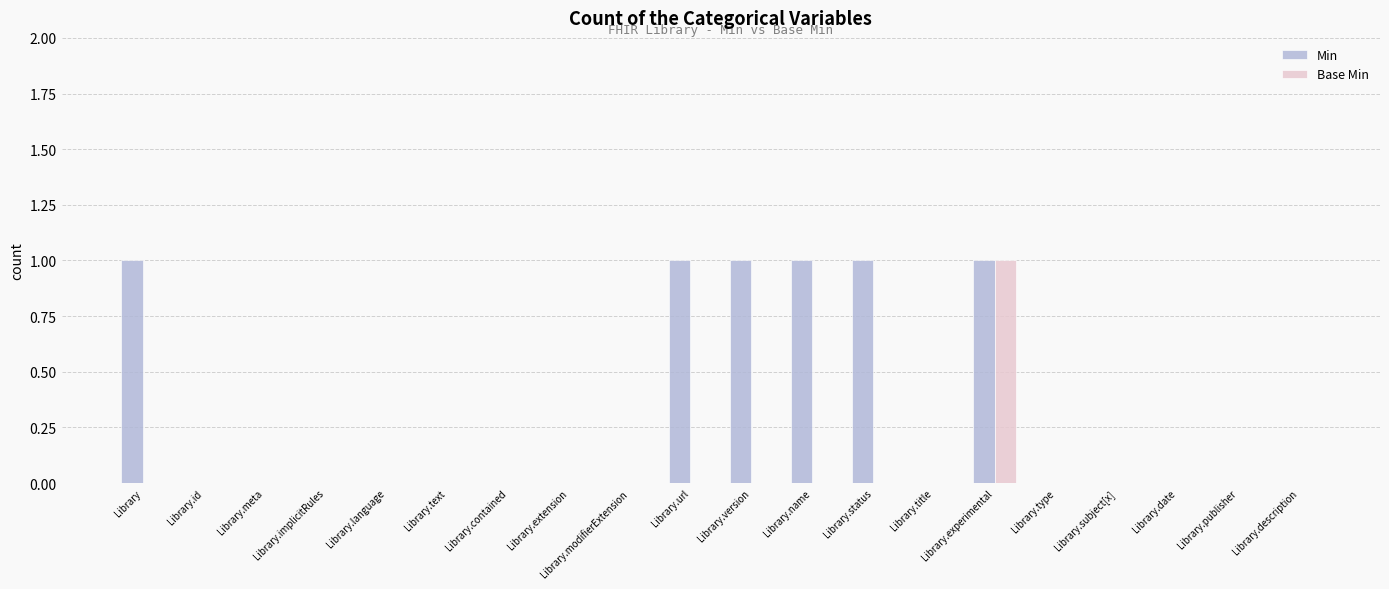

What are all the series names shown in the legend?

Min, Base Min